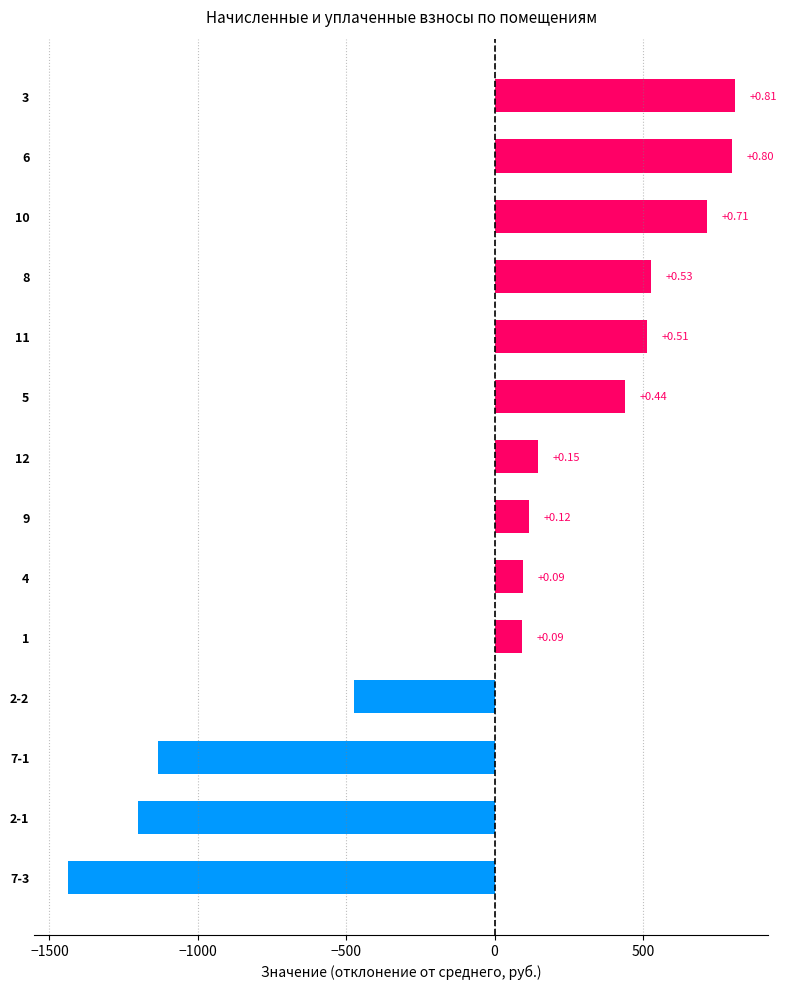

Are the bars horizontal?

Yes